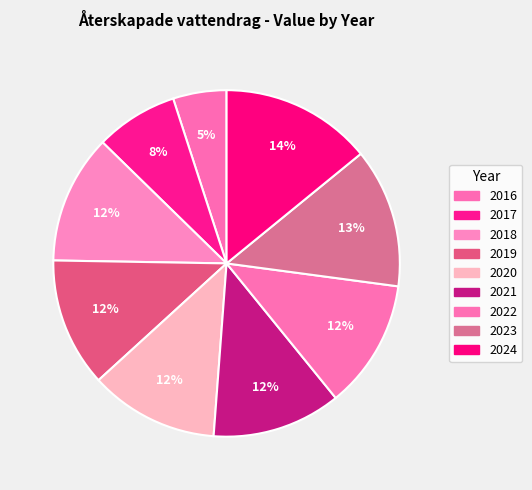

To the nearest percent, what percentage of the pie is 2023?

13%